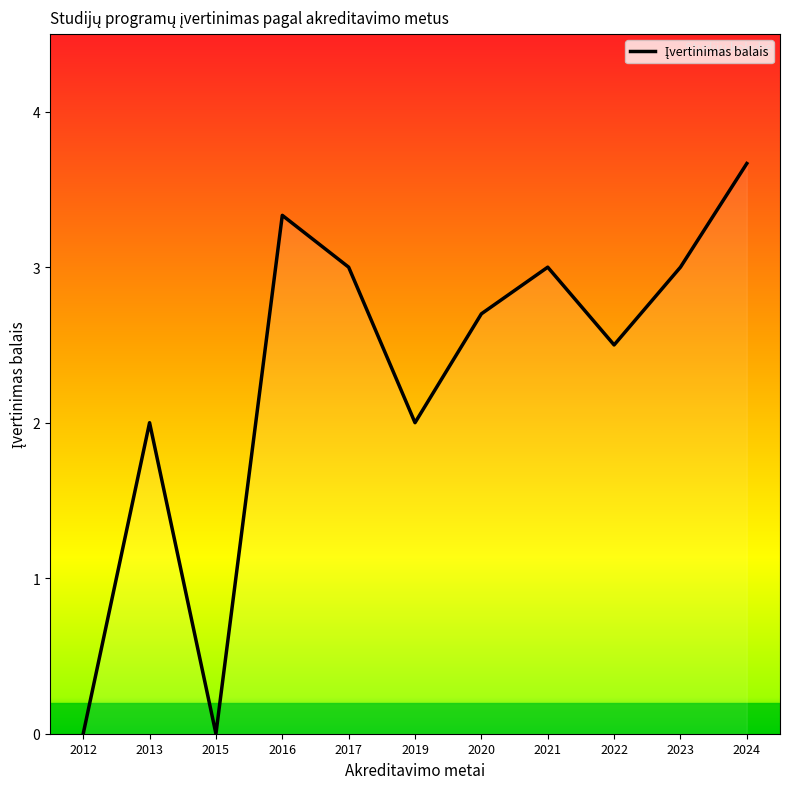

Reading right to left, list all the values displayed in this chart.

3.7	3.0	2.5	3.0	2.7	2.0	3.0	3.3	0.0	2.0	0.0